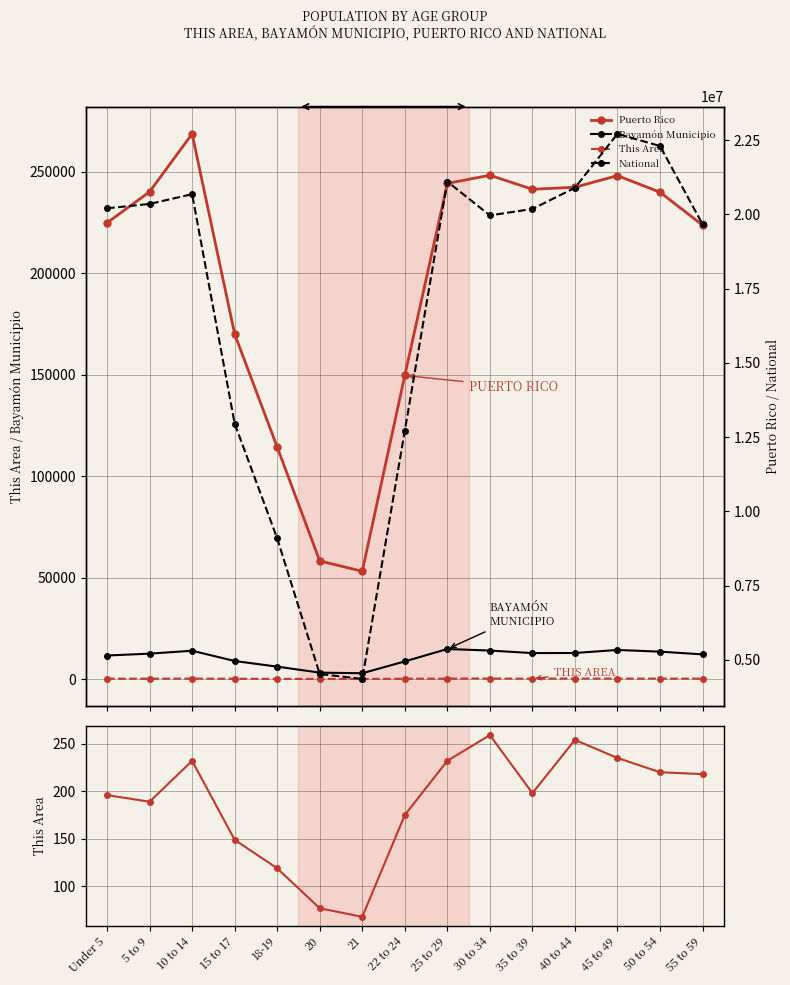

At which category is the sum across all series the highest?

45 to 49